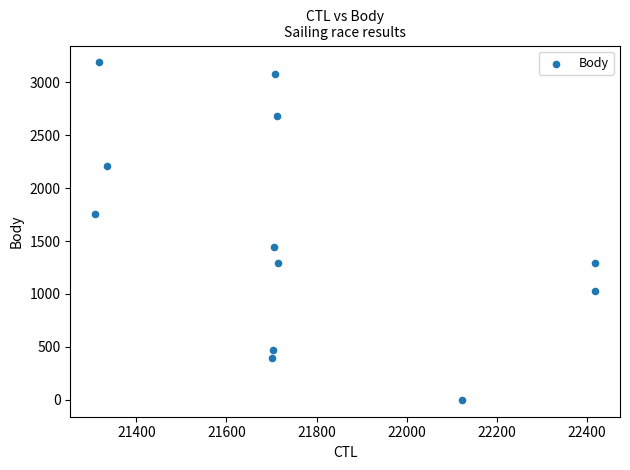

What is the range of Y values (max minus min)?

3187